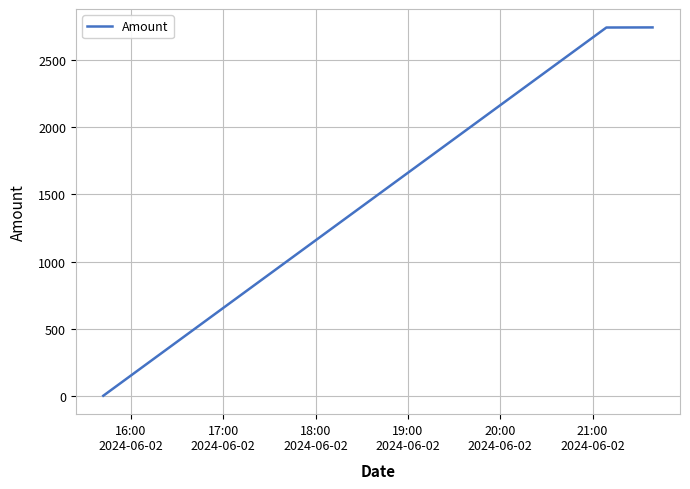

What is the sum of all values?

5485.8